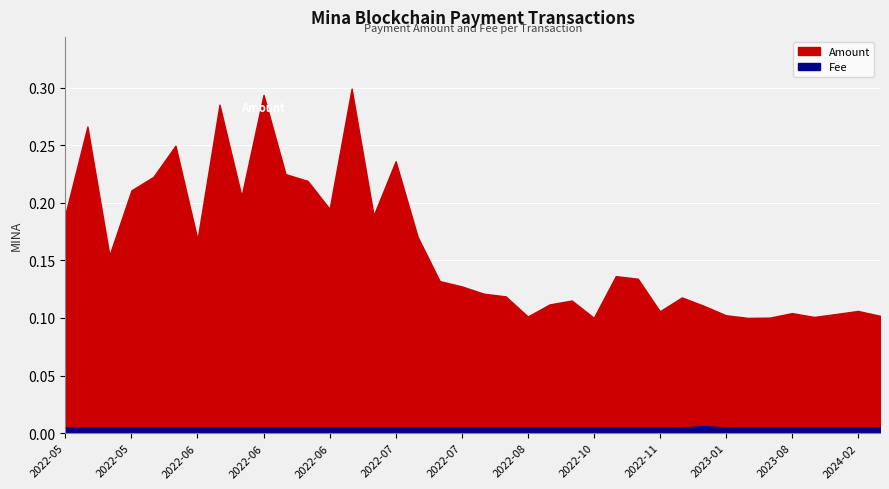

The Fee series shows 0.0 at 2022-08-21. True or false?

False